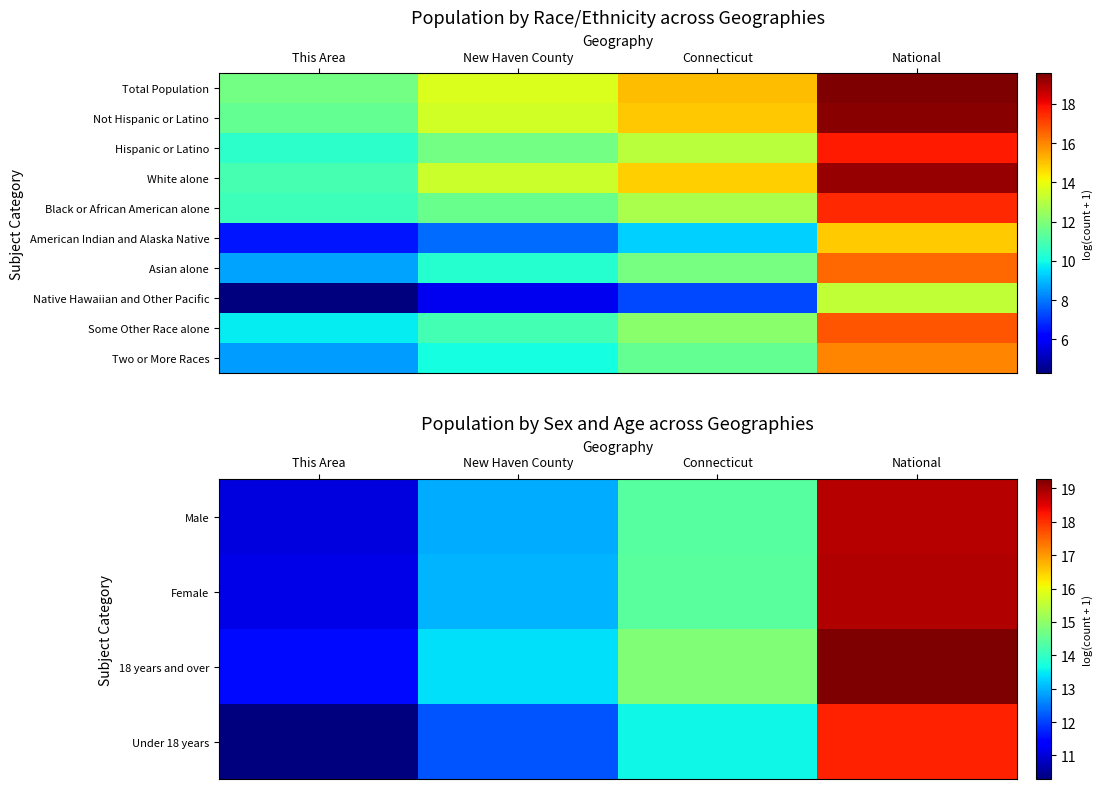

What is the spread (max minus min) of values at New Haven County?

7.6